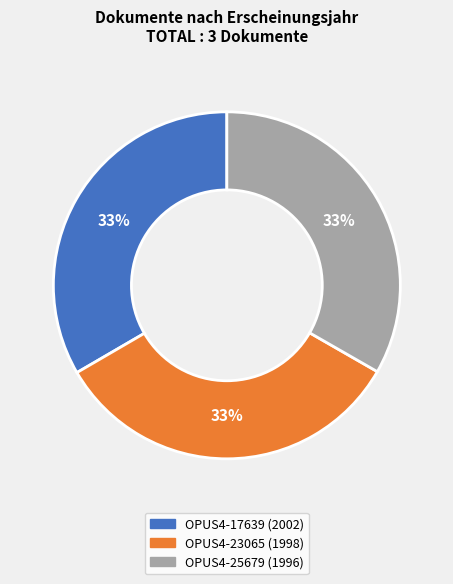

What is the ratio of the value at OPUS4-25679 (1996) to the value at OPUS4-17639 (2002)?

1.0